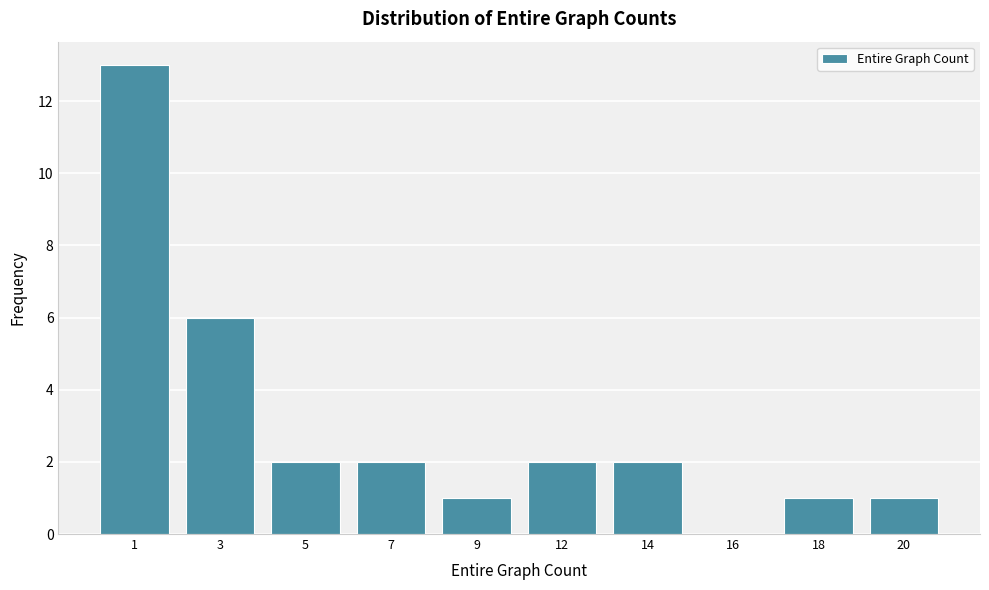

Reading right to left, what are all the values shown in this chart?

20=1	18=1	16=0	14=2	12=2	9=1	7=2	5=2	3=6	1=13